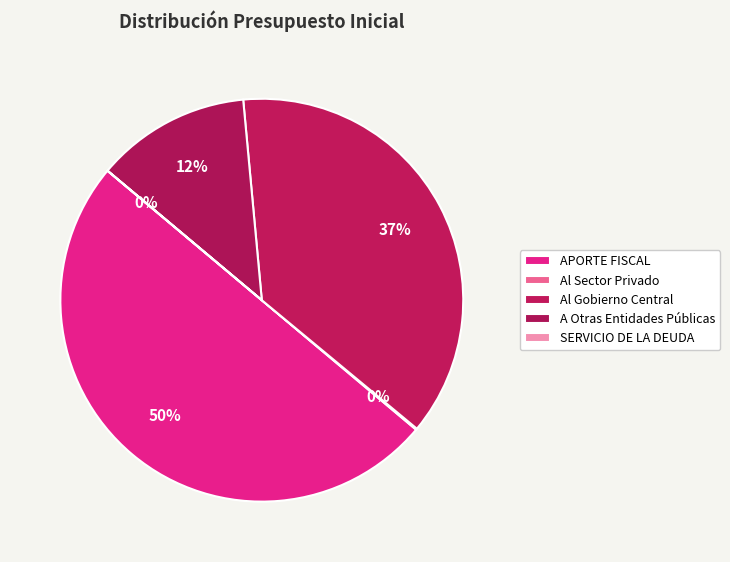

What percentage is NOT represented by Al Sector Privado?

99.9%